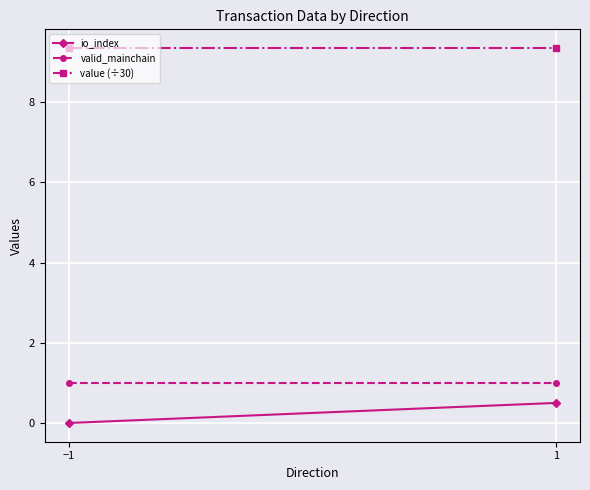

How many lines are shown in the chart?

3